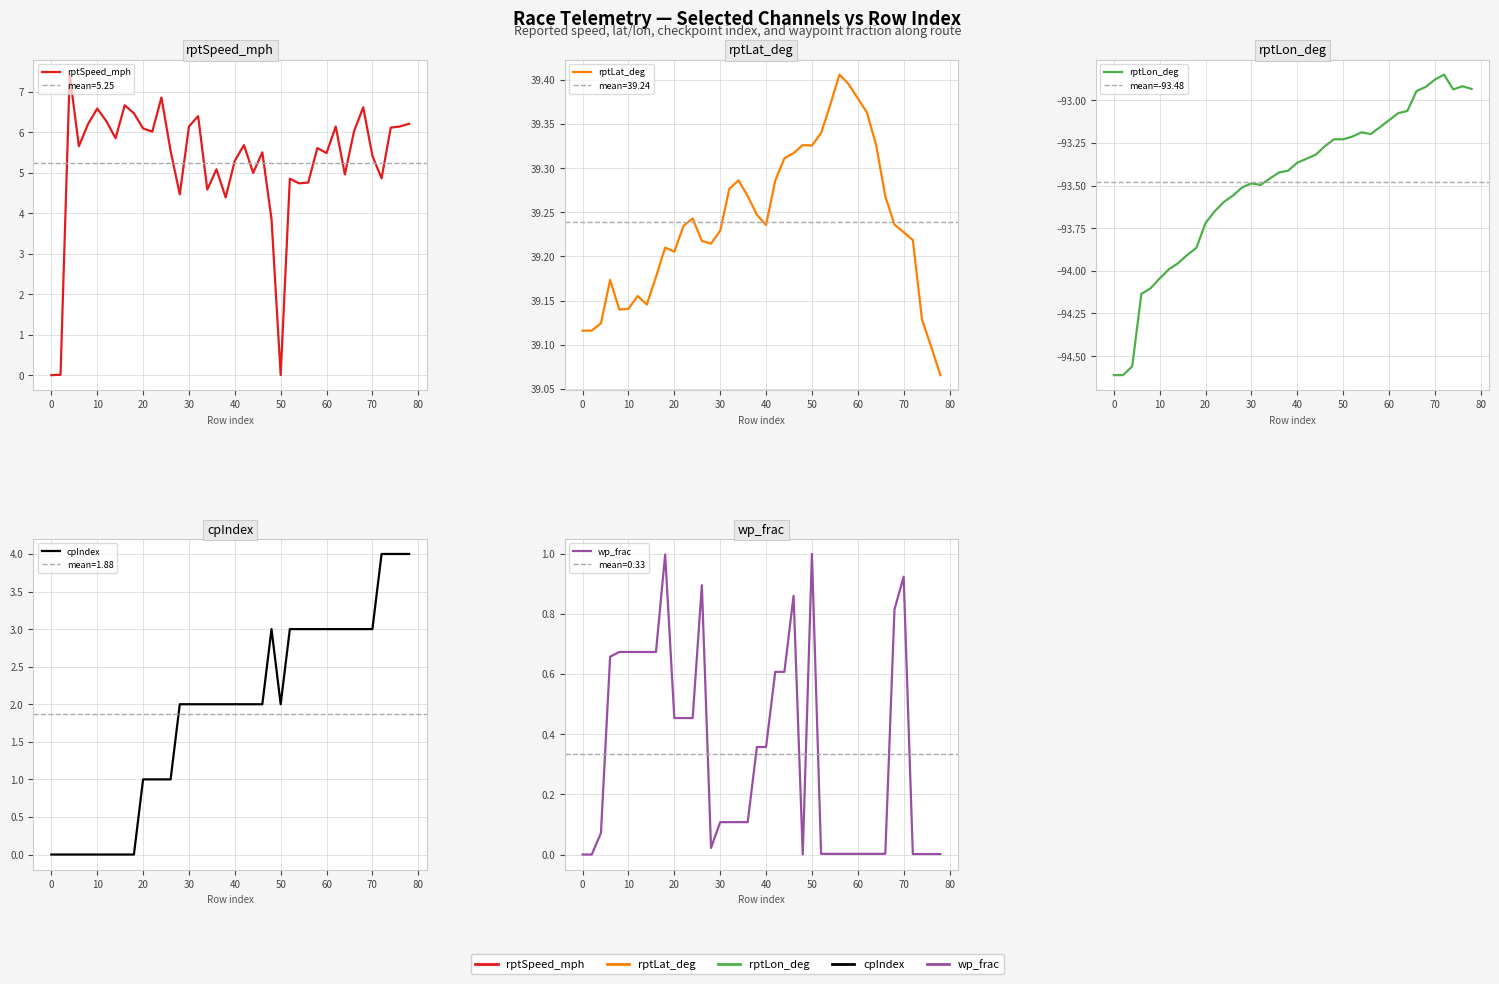

At which category does wp_frac reach its first local peak?

18